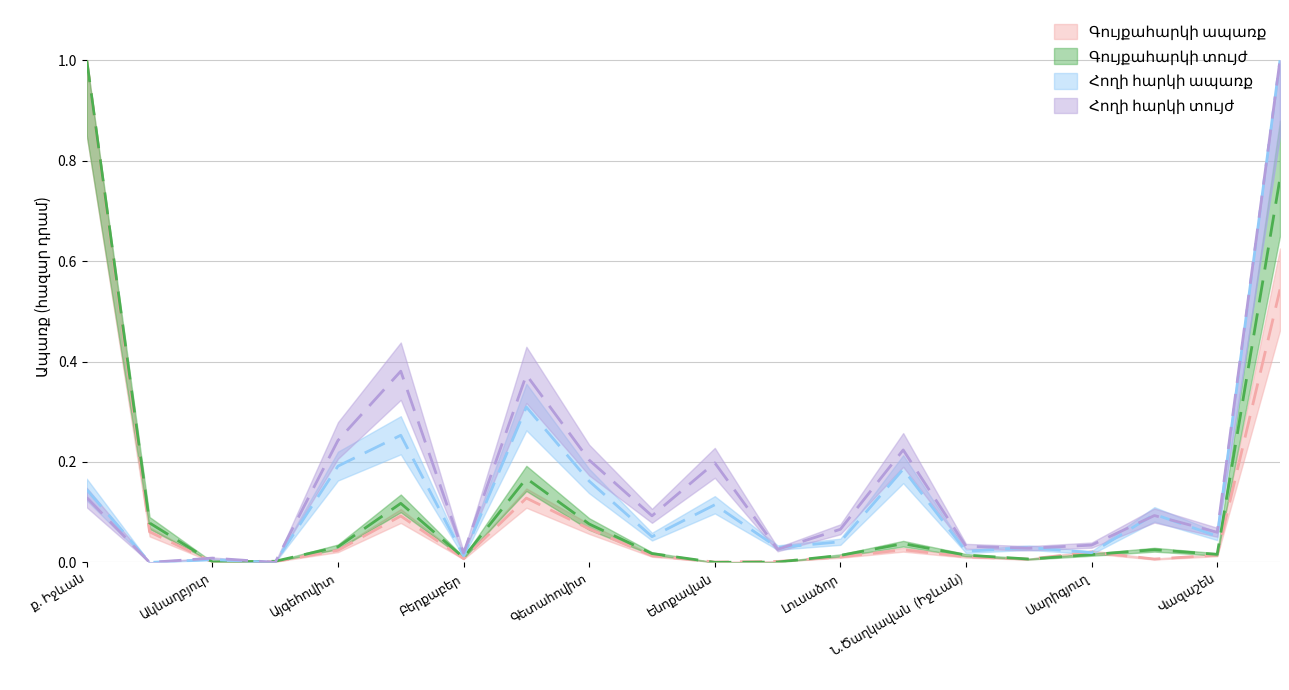

True or false: Գույքահարկի տույժ and Հողի հարկի ապառք intersect in this chart.

True